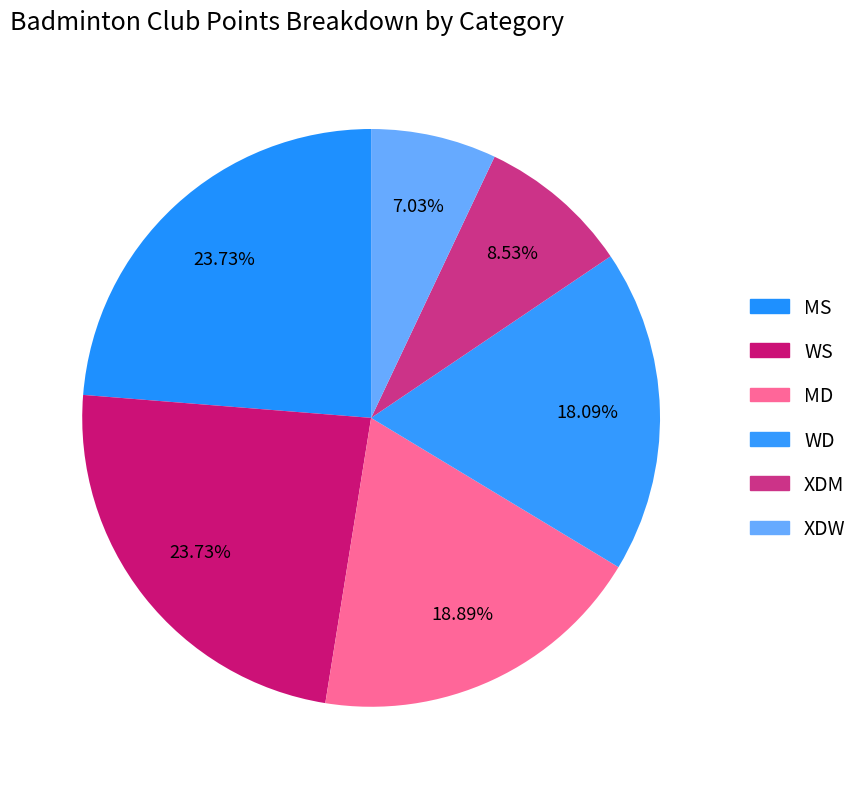

To the nearest percent, what is the difference between the WD and MD slice percentages?

1%